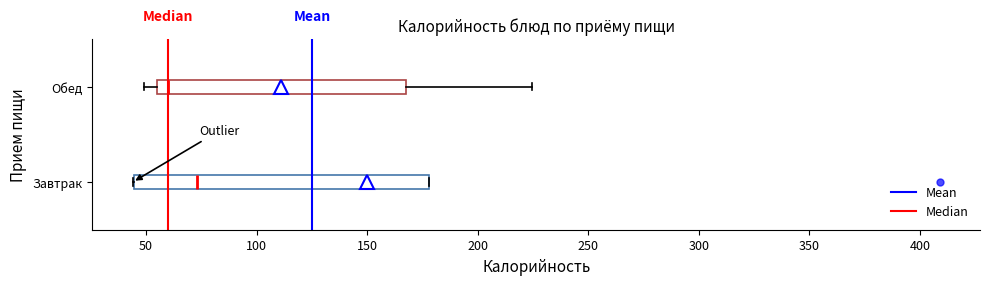

Which box's median line is the furthest to the left?

Обед